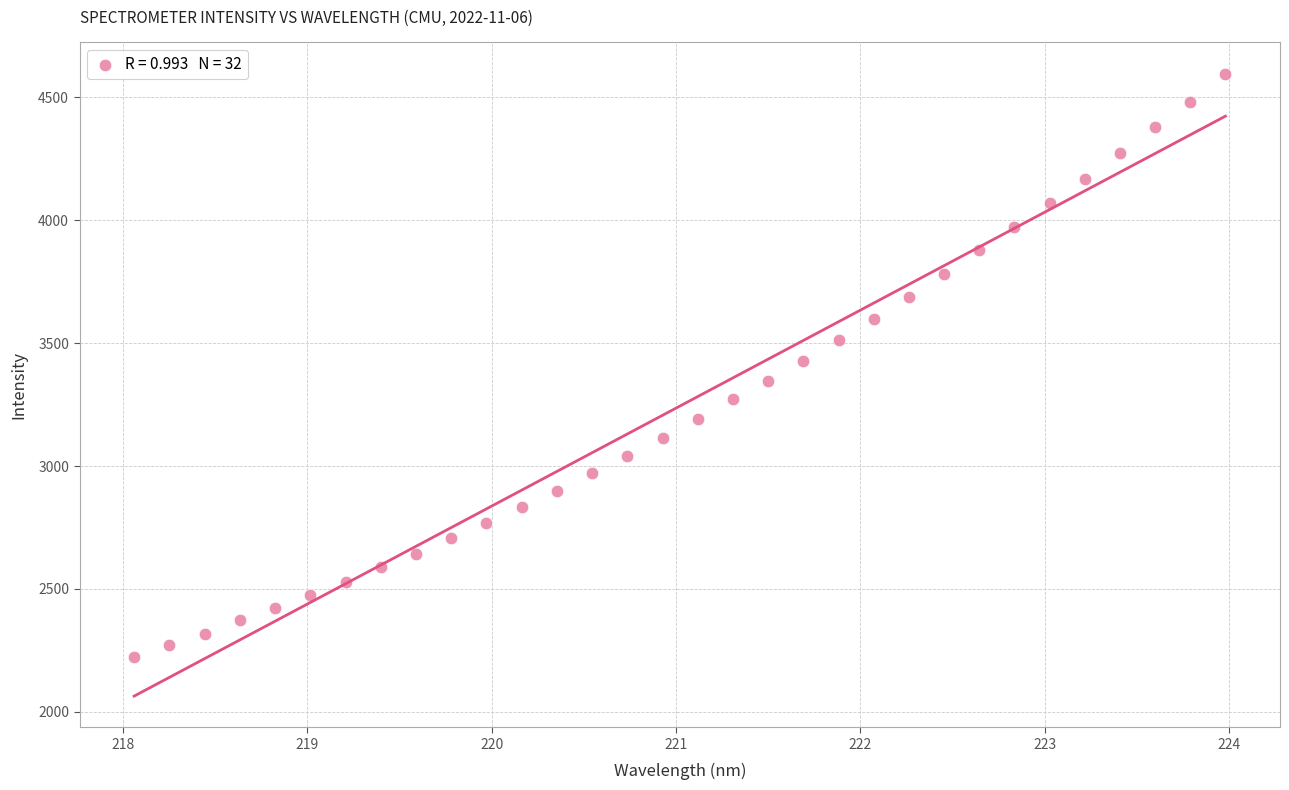

What is the range of X values (max minus min)?

5.9